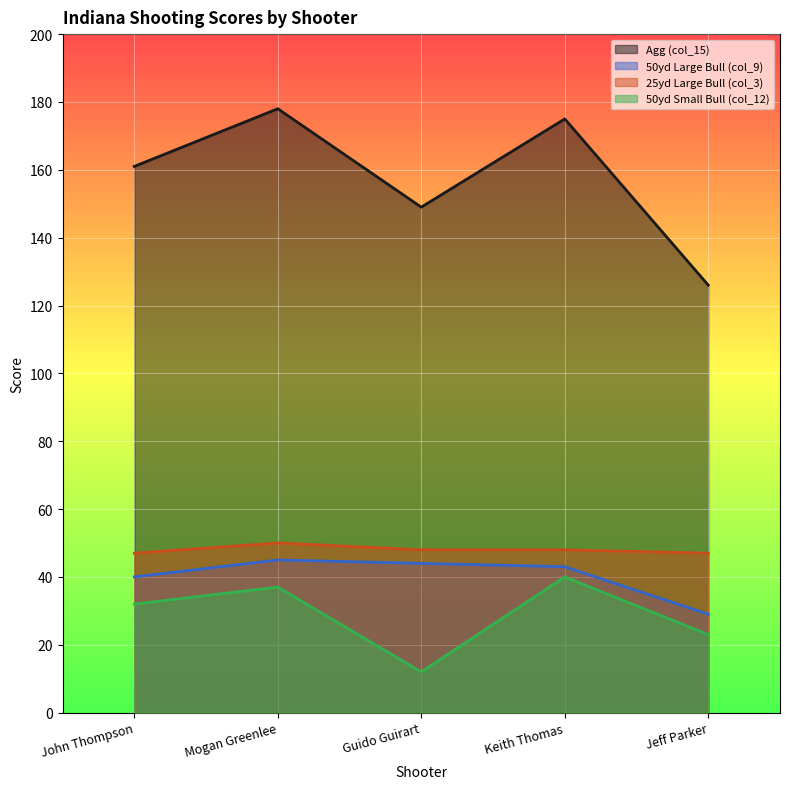

List the series in order of their peak value, lowest first.

50yd Small Bull (col_12), 50yd Large Bull (col_9), 25yd Large Bull (col_3), Agg (col_15)